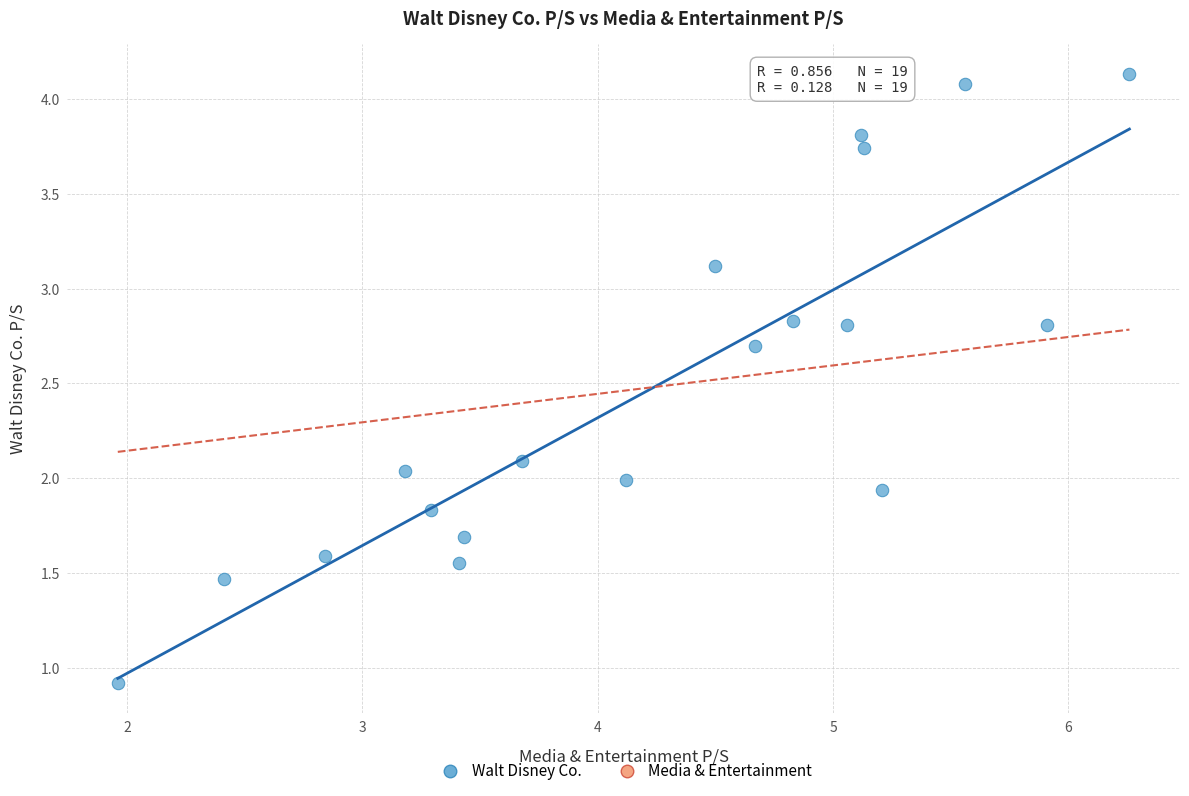

What is the range of Y values (max minus min)?

3.2